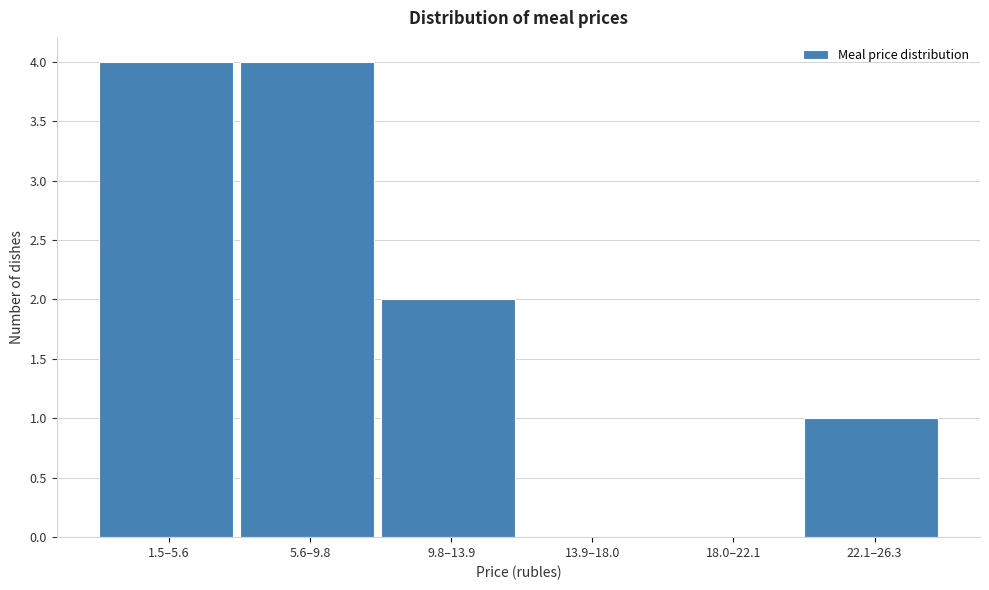

Reading right to left, extract all data points from this chart.

22.1–26.3=1	18.0–22.1=0	13.9–18.0=0	9.8–13.9=2	5.6–9.8=4	1.5–5.6=4